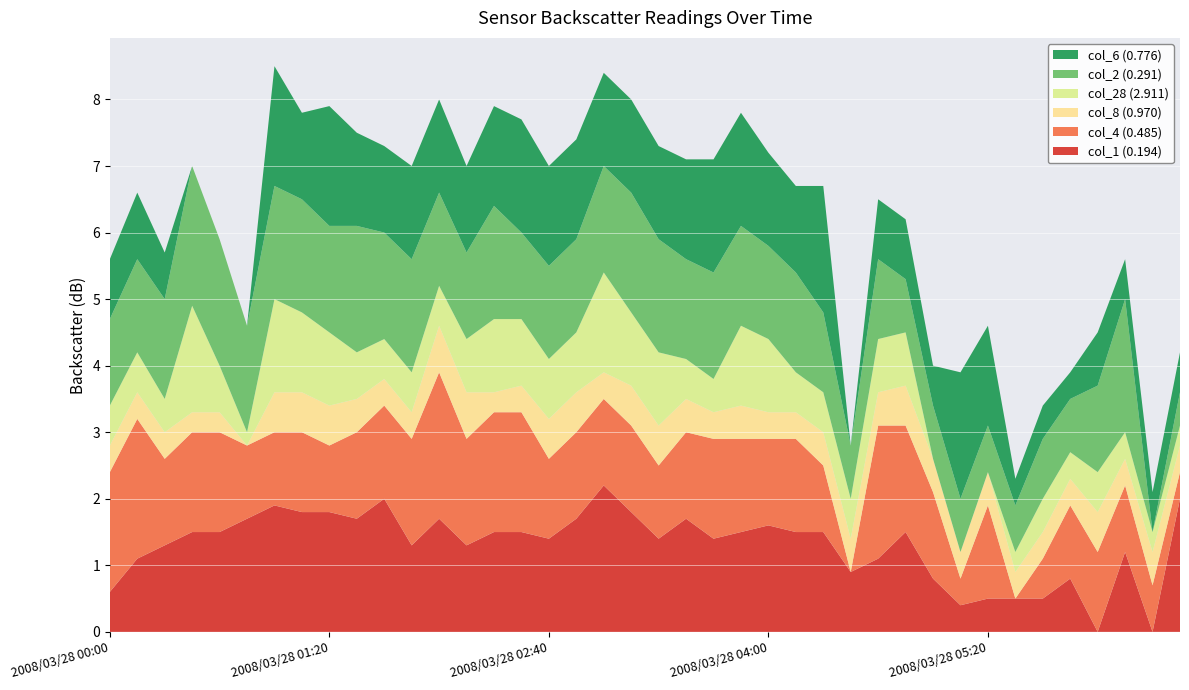

Reading left to right, extract all data points from this chart.

col_1 (0.194): 2008/03/28 00:00=0.6	2008/03/28 00:10=1.1	2008/03/28 00:20=1.3	2008/03/28 00:30=1.5	2008/03/28 00:40=1.5	2008/03/28 00:50=1.7	2008/03/28 01:00=1.9	2008/03/28 01:10=1.8	2008/03/28 01:20=1.8	2008/03/28 01:30=1.7	2008/03/28 01:40=2.0	2008/03/28 01:50=1.3	2008/03/28 02:00=1.7	2008/03/28 02:10=1.3	2008/03/28 02:20=1.5	2008/03/28 02:30=1.5	2008/03/28 02:40=1.4	2008/03/28 02:50=1.7	2008/03/28 03:00=2.2	2008/03/28 03:10=1.8	2008/03/28 03:20=1.4	2008/03/28 03:30=1.7	2008/03/28 03:40=1.4	2008/03/28 03:50=1.5	2008/03/28 04:00=1.6	2008/03/28 04:10=1.5	2008/03/28 04:20=1.5	2008/03/28 04:30=0.9	2008/03/28 04:40=1.1	2008/03/28 04:50=1.5	2008/03/28 05:00=0.8	2008/03/28 05:10=0.4	2008/03/28 05:20=0.5	2008/03/28 05:30=0.5	2008/03/28 05:40=0.5	2008/03/28 05:50=0.8	2008/03/28 06:00=0.0	2008/03/28 06:10=1.2	2008/03/28 06:20=0.0	2008/03/28 06:30=2.0
col_4 (0.485): 2008/03/28 00:00=1.8	2008/03/28 00:10=2.1	2008/03/28 00:20=1.3	2008/03/28 00:30=1.5	2008/03/28 00:40=1.5	2008/03/28 00:50=1.1	2008/03/28 01:00=1.1	2008/03/28 01:10=1.2	2008/03/28 01:20=1.0	2008/03/28 01:30=1.3	2008/03/28 01:40=1.4	2008/03/28 01:50=1.6	2008/03/28 02:00=2.2	2008/03/28 02:10=1.6	2008/03/28 02:20=1.8	2008/03/28 02:30=1.8	2008/03/28 02:40=1.2	2008/03/28 02:50=1.3	2008/03/28 03:00=1.3	2008/03/28 03:10=1.3	2008/03/28 03:20=1.1	2008/03/28 03:30=1.3	2008/03/28 03:40=1.5	2008/03/28 03:50=1.4	2008/03/28 04:00=1.3	2008/03/28 04:10=1.4	2008/03/28 04:20=1.0	2008/03/28 04:30=0.0	2008/03/28 04:40=2.0	2008/03/28 04:50=1.6	2008/03/28 05:00=1.3	2008/03/28 05:10=0.4	2008/03/28 05:20=1.4	2008/03/28 05:30=0.0	2008/03/28 05:40=0.6	2008/03/28 05:50=1.1	2008/03/28 06:00=1.2	2008/03/28 06:10=1.0	2008/03/28 06:20=0.7	2008/03/28 06:30=0.4
col_8 (0.970): 2008/03/28 00:00=0.4	2008/03/28 00:10=0.4	2008/03/28 00:20=0.4	2008/03/28 00:30=0.3	2008/03/28 00:40=0.3	2008/03/28 00:50=0.0	2008/03/28 01:00=0.6	2008/03/28 01:10=0.6	2008/03/28 01:20=0.6	2008/03/28 01:30=0.5	2008/03/28 01:40=0.4	2008/03/28 01:50=0.4	2008/03/28 02:00=0.7	2008/03/28 02:10=0.7	2008/03/28 02:20=0.3	2008/03/28 02:30=0.4	2008/03/28 02:40=0.6	2008/03/28 02:50=0.6	2008/03/28 03:00=0.4	2008/03/28 03:10=0.6	2008/03/28 03:20=0.6	2008/03/28 03:30=0.5	2008/03/28 03:40=0.4	2008/03/28 03:50=0.5	2008/03/28 04:00=0.4	2008/03/28 04:10=0.4	2008/03/28 04:20=0.5	2008/03/28 04:30=0.5	2008/03/28 04:40=0.5	2008/03/28 04:50=0.6	2008/03/28 05:00=0.5	2008/03/28 05:10=0.4	2008/03/28 05:20=0.5	2008/03/28 05:30=0.4	2008/03/28 05:40=0.4	2008/03/28 05:50=0.4	2008/03/28 06:00=0.6	2008/03/28 06:10=0.4	2008/03/28 06:20=0.5	2008/03/28 06:30=0.4
col_28 (2.911): 2008/03/28 00:00=0.6	2008/03/28 00:10=0.6	2008/03/28 00:20=0.5	2008/03/28 00:30=1.6	2008/03/28 00:40=0.7	2008/03/28 00:50=0.2	2008/03/28 01:00=1.4	2008/03/28 01:10=1.2	2008/03/28 01:20=1.1	2008/03/28 01:30=0.7	2008/03/28 01:40=0.6	2008/03/28 01:50=0.6	2008/03/28 02:00=0.6	2008/03/28 02:10=0.8	2008/03/28 02:20=1.1	2008/03/28 02:30=1.0	2008/03/28 02:40=0.9	2008/03/28 02:50=0.9	2008/03/28 03:00=1.5	2008/03/28 03:10=1.1	2008/03/28 03:20=1.1	2008/03/28 03:30=0.6	2008/03/28 03:40=0.5	2008/03/28 03:50=1.2	2008/03/28 04:00=1.1	2008/03/28 04:10=0.6	2008/03/28 04:20=0.6	2008/03/28 04:30=0.6	2008/03/28 04:40=0.8	2008/03/28 04:50=0.8	2008/03/28 05:00=0.0	2008/03/28 05:10=0.0	2008/03/28 05:20=0.0	2008/03/28 05:30=0.3	2008/03/28 05:40=0.5	2008/03/28 05:50=0.4	2008/03/28 06:00=0.6	2008/03/28 06:10=0.4	2008/03/28 06:20=0.3	2008/03/28 06:30=0.3
col_2 (0.291): 2008/03/28 00:00=1.3	2008/03/28 00:10=1.4	2008/03/28 00:20=1.5	2008/03/28 00:30=2.1	2008/03/28 00:40=1.9	2008/03/28 00:50=1.6	2008/03/28 01:00=1.7	2008/03/28 01:10=1.7	2008/03/28 01:20=1.6	2008/03/28 01:30=1.9	2008/03/28 01:40=1.6	2008/03/28 01:50=1.7	2008/03/28 02:00=1.4	2008/03/28 02:10=1.3	2008/03/28 02:20=1.7	2008/03/28 02:30=1.3	2008/03/28 02:40=1.4	2008/03/28 02:50=1.4	2008/03/28 03:00=1.6	2008/03/28 03:10=1.8	2008/03/28 03:20=1.7	2008/03/28 03:30=1.5	2008/03/28 03:40=1.6	2008/03/28 03:50=1.5	2008/03/28 04:00=1.4	2008/03/28 04:10=1.5	2008/03/28 04:20=1.2	2008/03/28 04:30=0.8	2008/03/28 04:40=1.2	2008/03/28 04:50=0.8	2008/03/28 05:00=0.8	2008/03/28 05:10=0.8	2008/03/28 05:20=0.7	2008/03/28 05:30=0.7	2008/03/28 05:40=0.9	2008/03/28 05:50=0.8	2008/03/28 06:00=1.3	2008/03/28 06:10=2.0	2008/03/28 06:20=0.0	2008/03/28 06:30=0.5
col_6 (0.776): 2008/03/28 00:00=0.9	2008/03/28 00:10=1.0	2008/03/28 00:20=0.7	2008/03/28 00:30=0.0	2008/03/28 00:40=0.0	2008/03/28 00:50=0.0	2008/03/28 01:00=1.8	2008/03/28 01:10=1.3	2008/03/28 01:20=1.8	2008/03/28 01:30=1.4	2008/03/28 01:40=1.3	2008/03/28 01:50=1.4	2008/03/28 02:00=1.4	2008/03/28 02:10=1.3	2008/03/28 02:20=1.5	2008/03/28 02:30=1.7	2008/03/28 02:40=1.5	2008/03/28 02:50=1.5	2008/03/28 03:00=1.4	2008/03/28 03:10=1.4	2008/03/28 03:20=1.4	2008/03/28 03:30=1.5	2008/03/28 03:40=1.7	2008/03/28 03:50=1.7	2008/03/28 04:00=1.4	2008/03/28 04:10=1.3	2008/03/28 04:20=1.9	2008/03/28 04:30=0.0	2008/03/28 04:40=0.9	2008/03/28 04:50=0.9	2008/03/28 05:00=0.6	2008/03/28 05:10=1.9	2008/03/28 05:20=1.5	2008/03/28 05:30=0.4	2008/03/28 05:40=0.5	2008/03/28 05:50=0.4	2008/03/28 06:00=0.8	2008/03/28 06:10=0.6	2008/03/28 06:20=0.6	2008/03/28 06:30=0.6